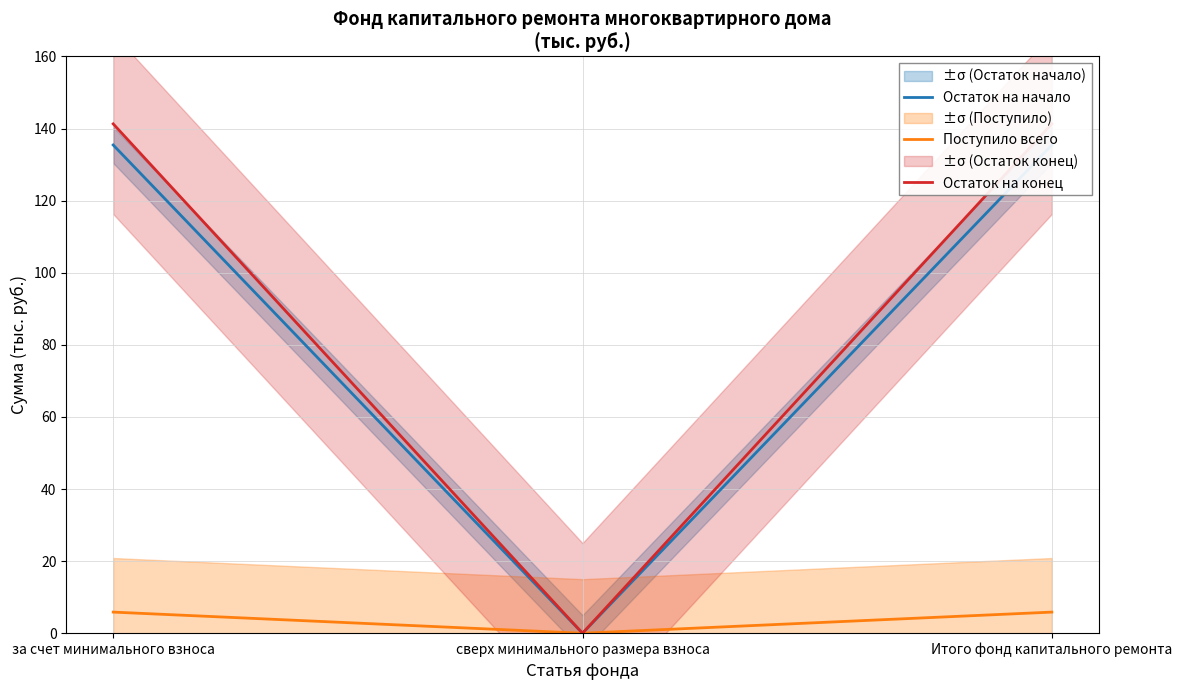

At which label is Поступило всего closest to 2?

сверх минимального размера взноса